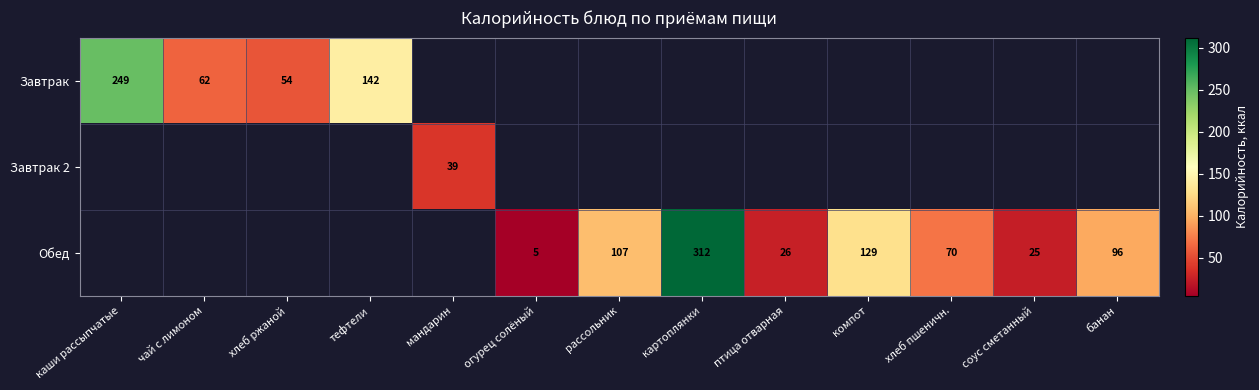

The Завтрак series shows 54 at хлеб ржаной. True or false?

True